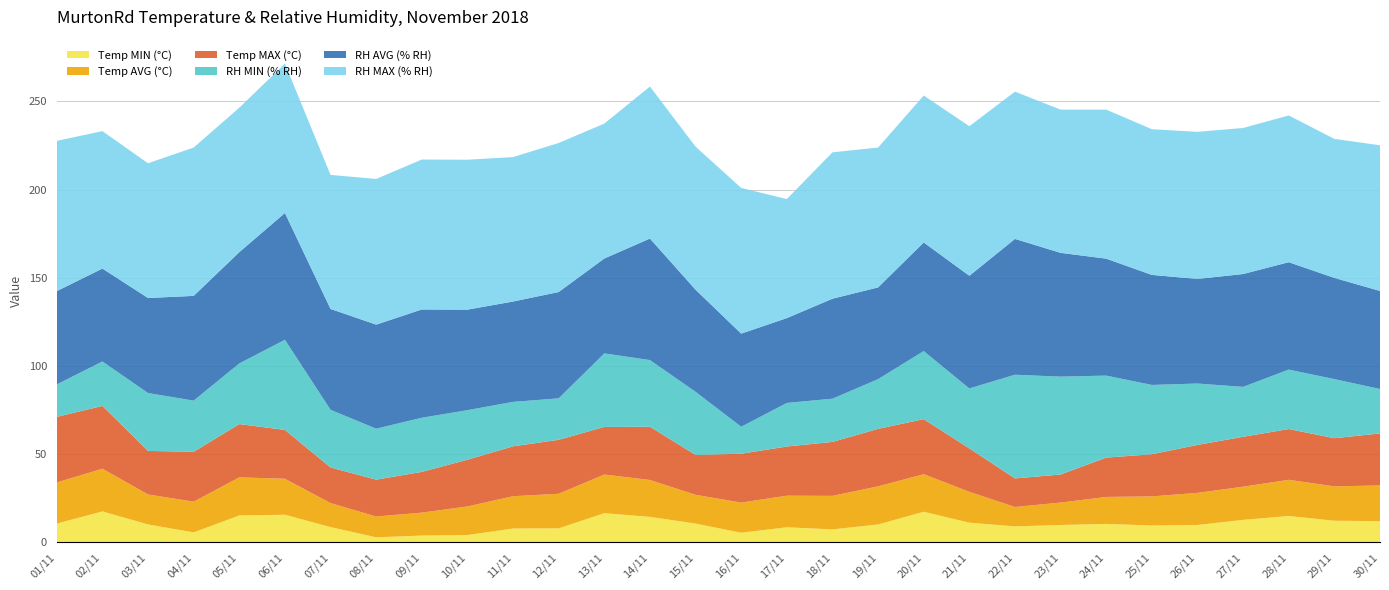

Reading left to right, extract all data points from this chart.

Temp MIN (°C): 10.6	17.5	10.1	5.6	15.2	15.6	8.6	2.8	3.8	4.1	7.8	7.9	16.5	14.4	10.6	5.4	8.5	7.3	10.1	17.3	11.1	9.0	9.8	10.4	9.5	9.8	12.7	14.9	12.2	12.0
Temp AVG (°C): 23.3	24.2	17.0	17.4	21.6	20.4	13.6	11.8	13.0	16.2	18.3	19.6	21.9	20.9	16.3	17.1	17.9	19.0	21.6	21.3	17.5	11.0	12.7	15.3	16.5	18.2	18.8	20.5	19.5	20.2
Temp MAX (°C): 37.2	35.6	24.7	28.3	30.2	27.7	20.2	20.9	23.1	26.5	28.3	30.6	27.0	30.2	22.6	27.7	27.9	30.6	32.6	31.2	24.6	16.2	15.9	22.3	23.9	27.2	28.3	28.8	27.3	29.5
RH MIN (% RH): 18.4	25.2	32.8	29.0	34.4	51.1	32.7	28.9	30.7	28.1	25.2	23.5	41.7	37.8	35.8	15.3	24.7	24.5	28.2	38.6	34.0	58.8	55.5	46.5	39.3	34.8	28.3	33.7	33.5	25.2
RH AVG (% RH): 52.9	52.7	53.9	59.4	63.1	71.9	57.2	59.0	61.4	57.0	56.9	60.3	53.8	68.9	57.9	52.8	48.1	56.7	52.0	61.6	63.9	77.0	70.2	66.3	62.4	59.3	64.0	60.9	57.4	55.6
RH MAX (% RH): 85.2	77.9	76.4	84.1	81.9	84.7	76.0	82.6	85.0	85.0	81.9	84.5	76.5	86.2	81.1	82.6	67.5	83.0	79.3	83.3	84.8	83.5	81.2	84.5	82.6	83.4	82.8	83.2	78.8	82.6